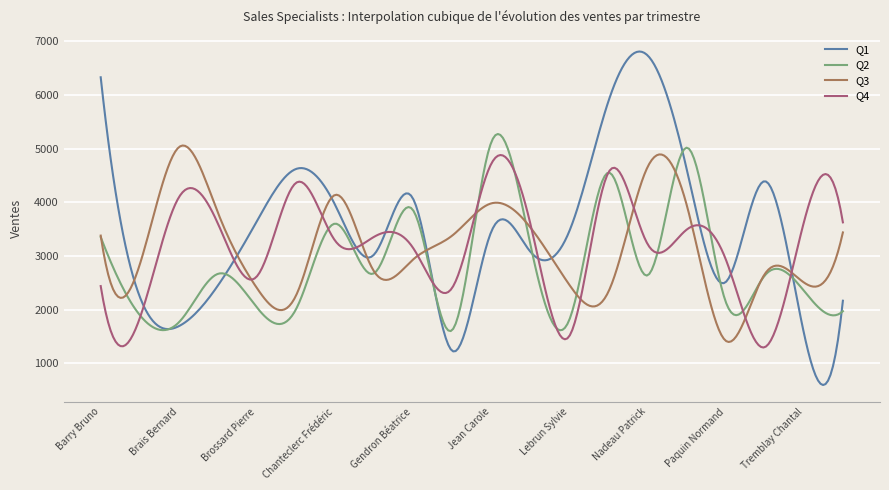

What is the highest value of the Q3 series?

5060.4